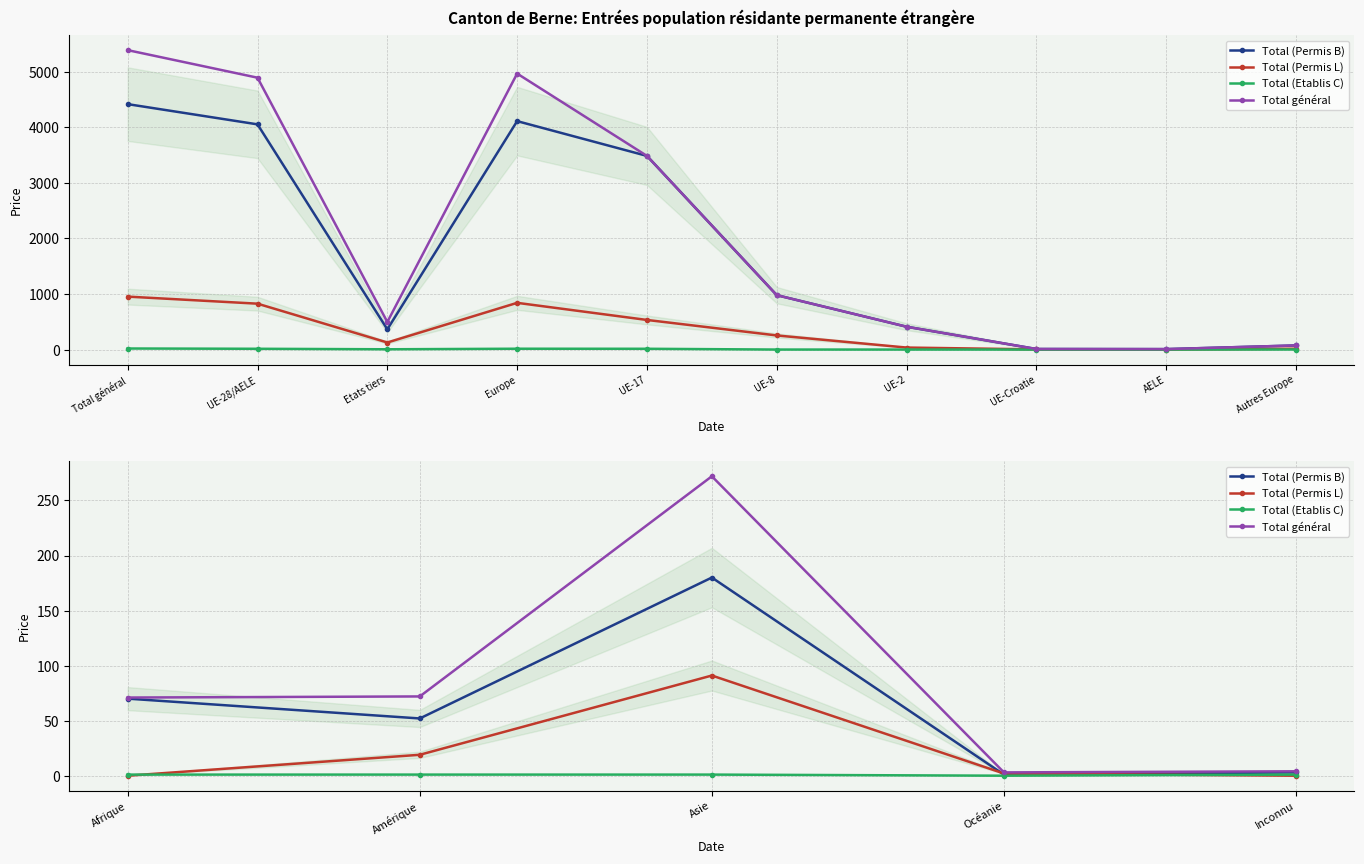

How many lines are shown in the chart?

4